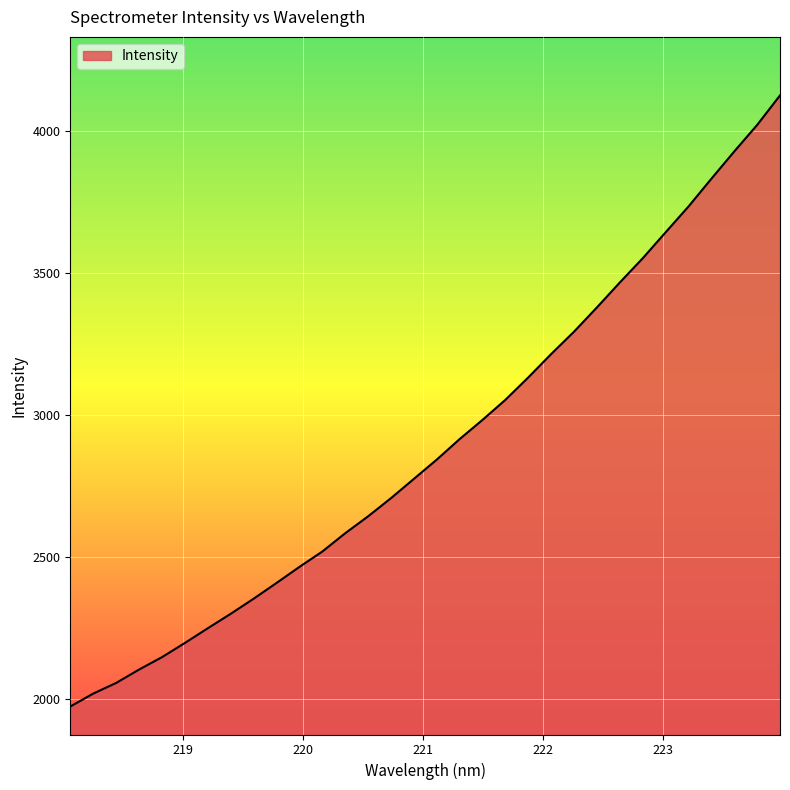

True or false: there are more than 0 points higher than both neighbors.

False